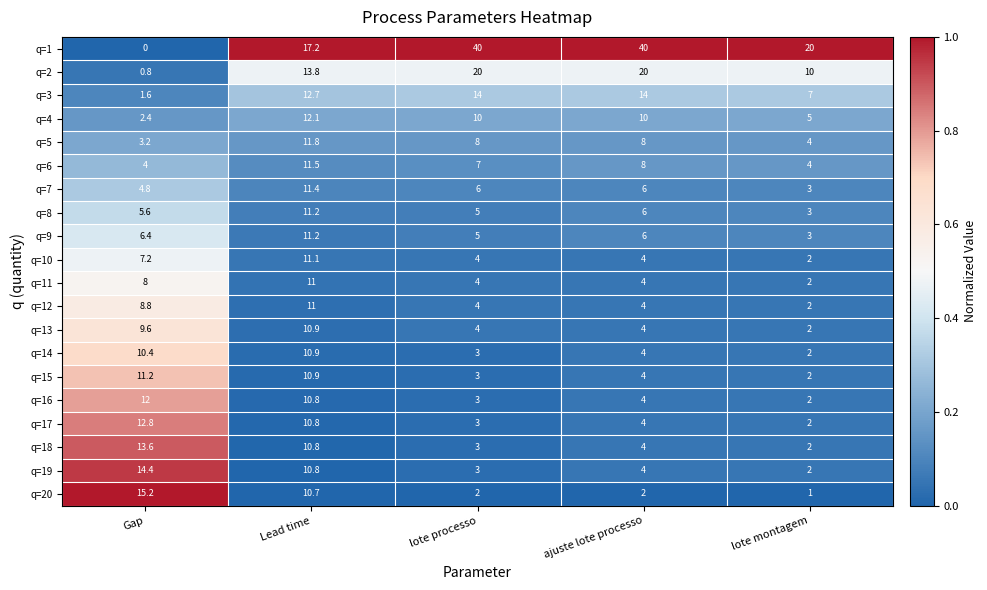

At which label does q=14 first exceed 4?

Gap